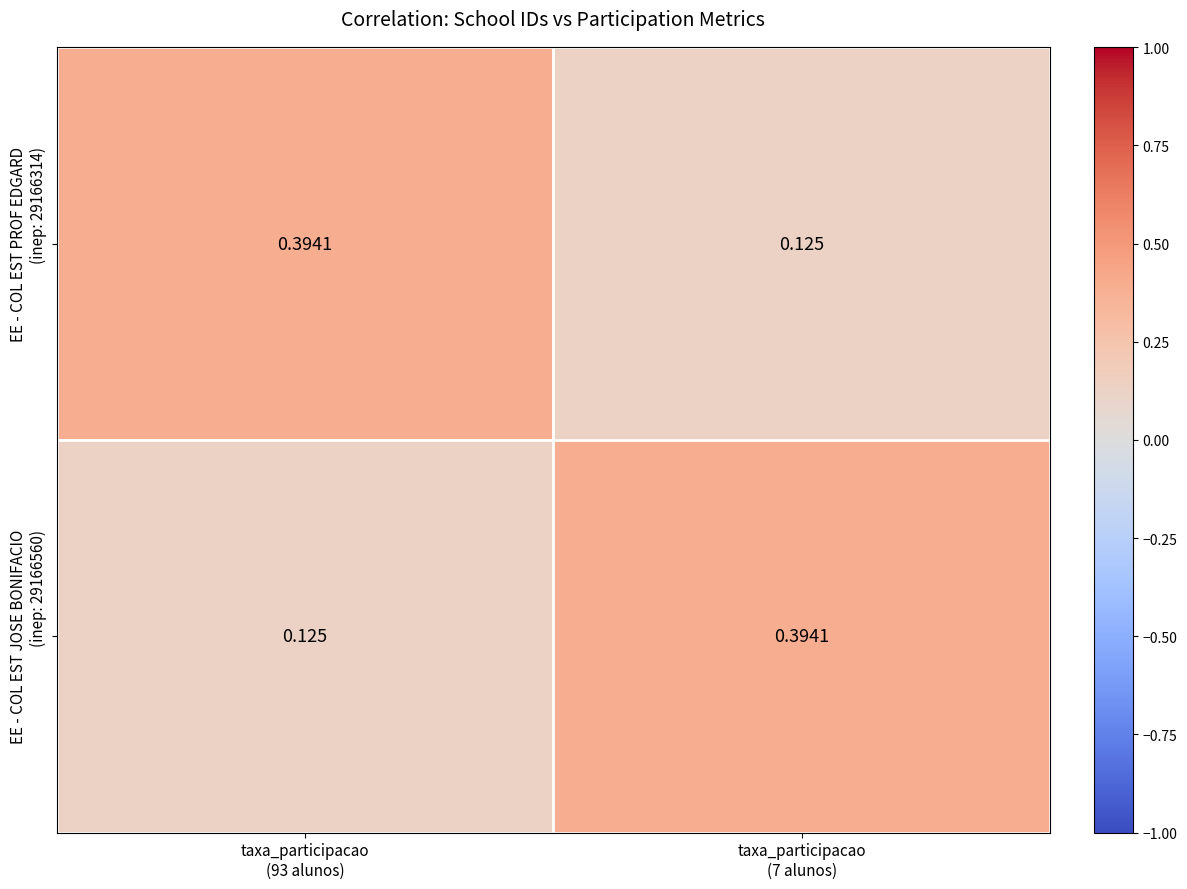

Which category has the lowest value across all series?

taxa_participacao
(7 alunos)